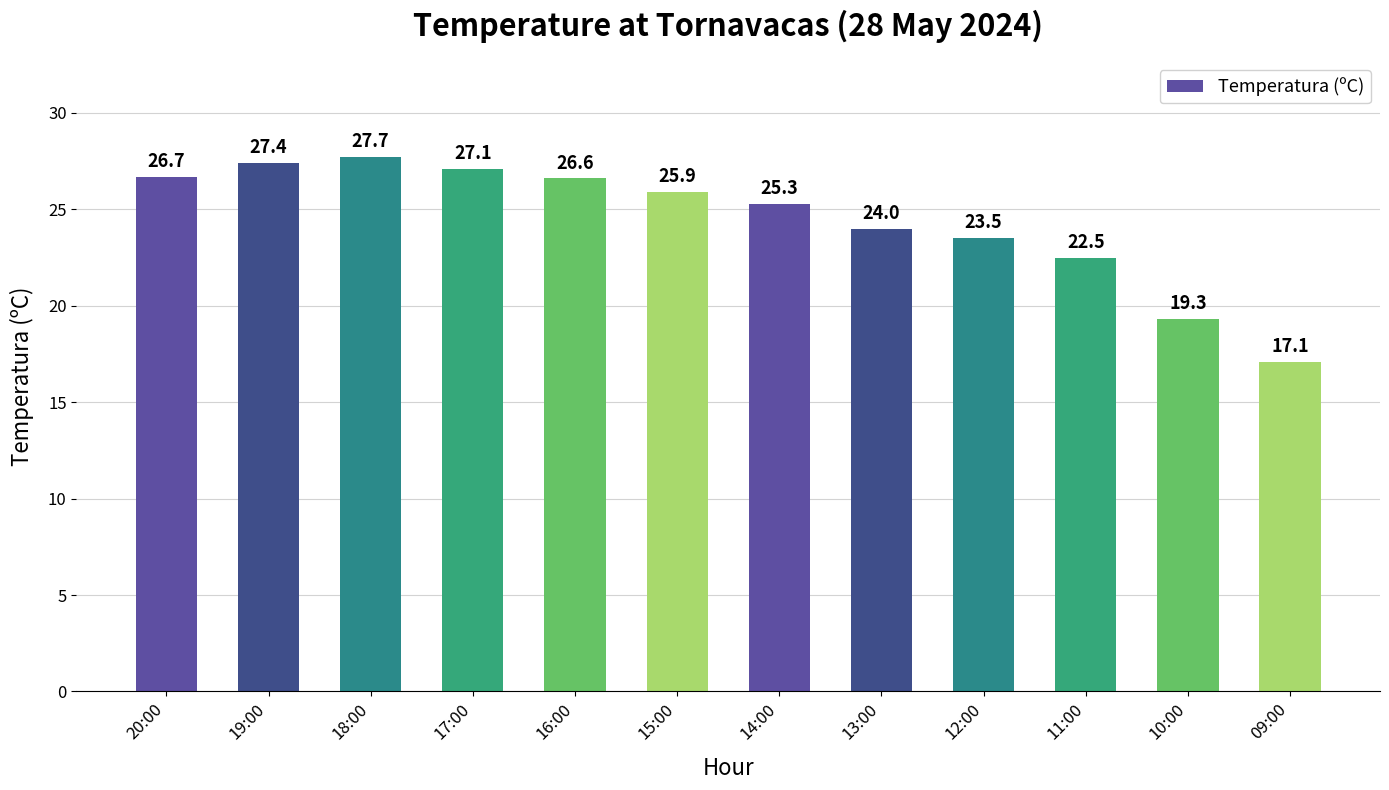

The chart shows a value of 7.8 at 20:00. True or false?

False